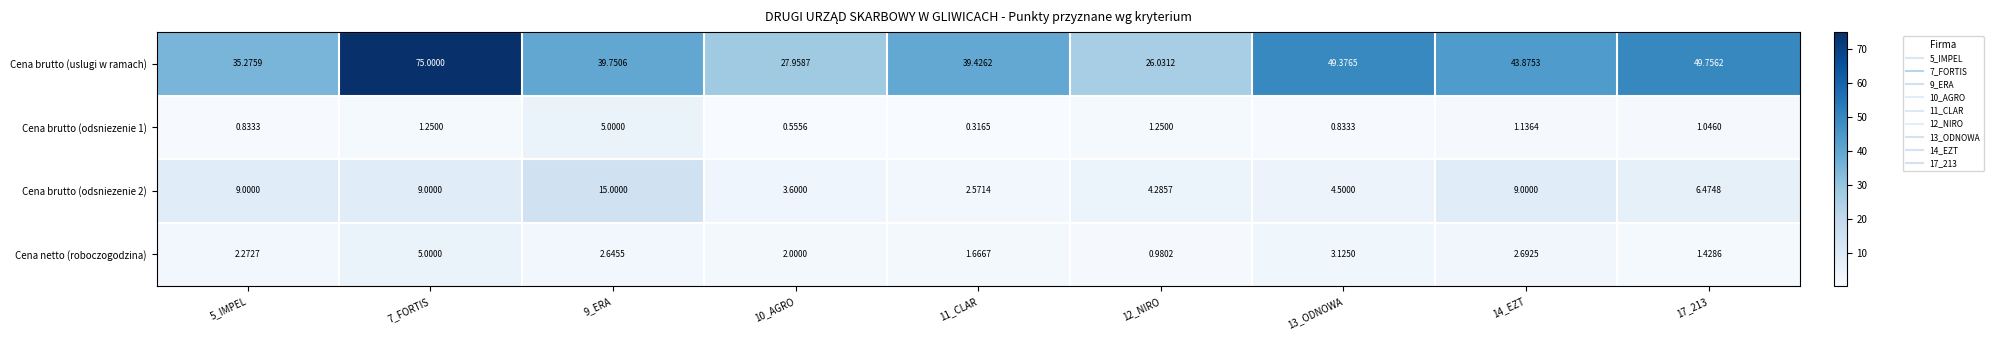

Which series has the largest range (max minus min)?

Cena brutto (uslugi w ramach)